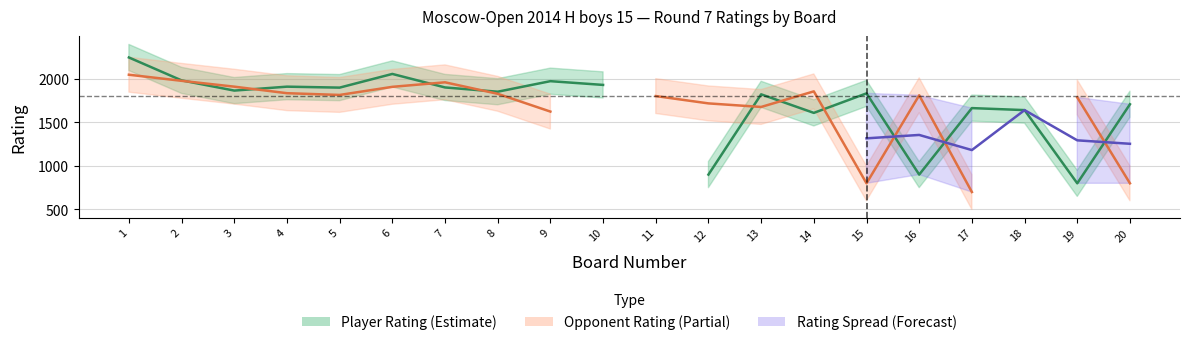

Count the number of data series in this chart.

3